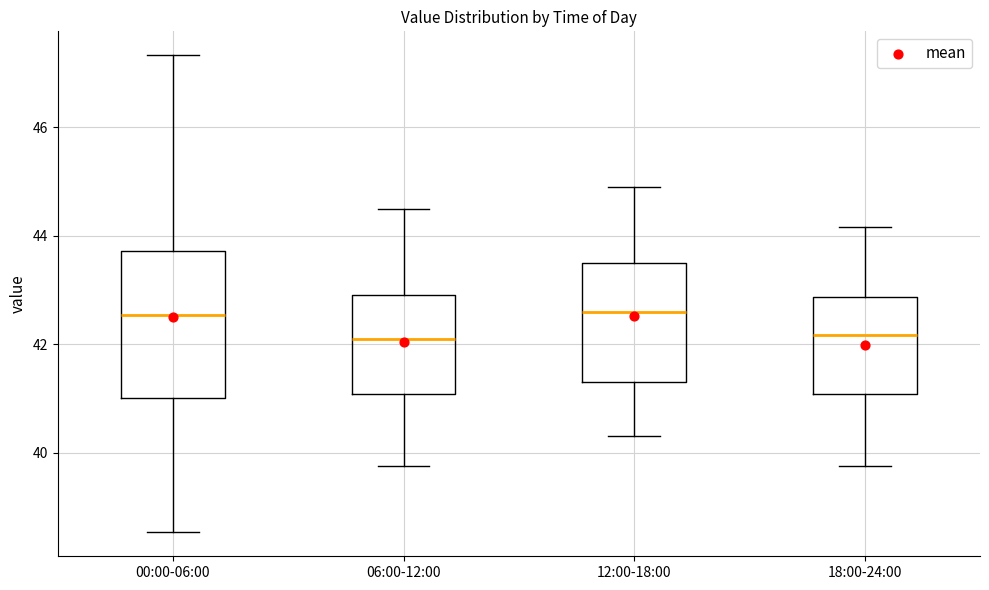

Which box is the tallest, from its lower edge to its upper edge?

00:00-06:00